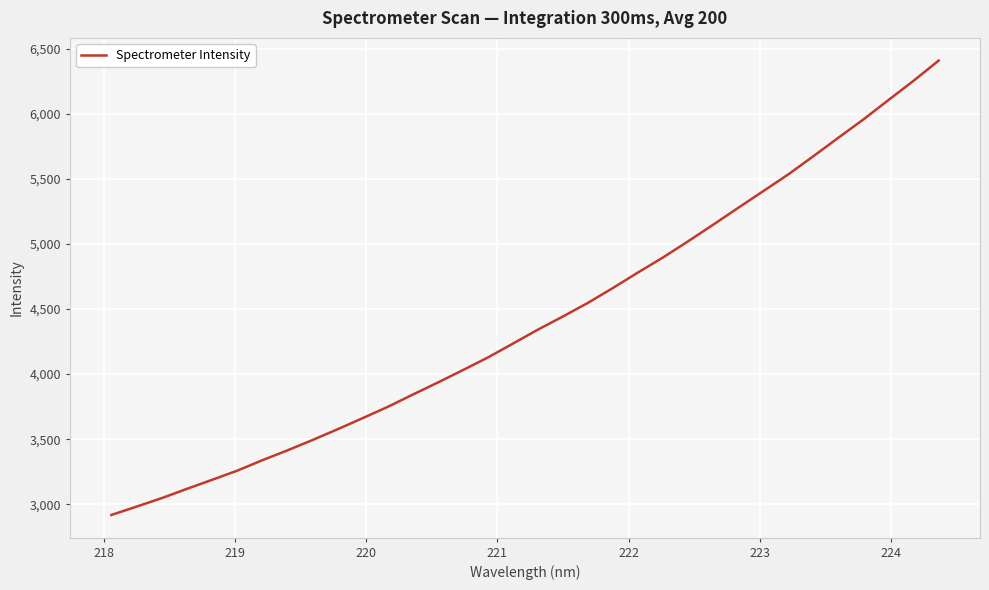

What is the difference between the maximum and minimum values?

3492.9